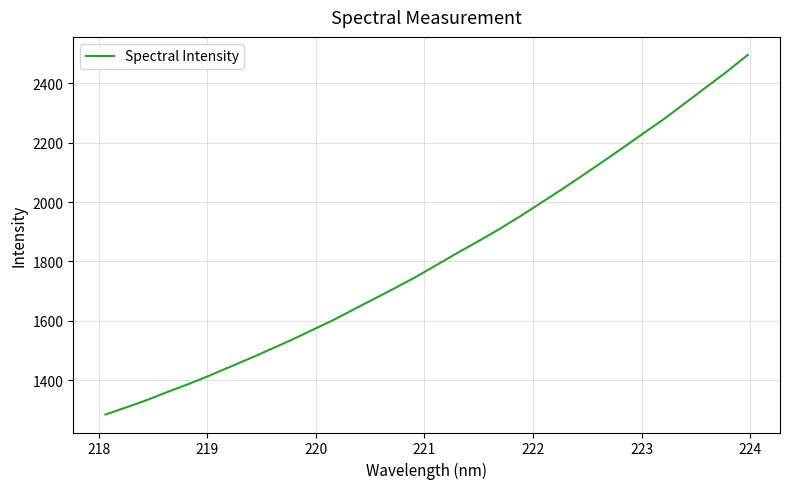

What is the greatest value displayed?

2495.3